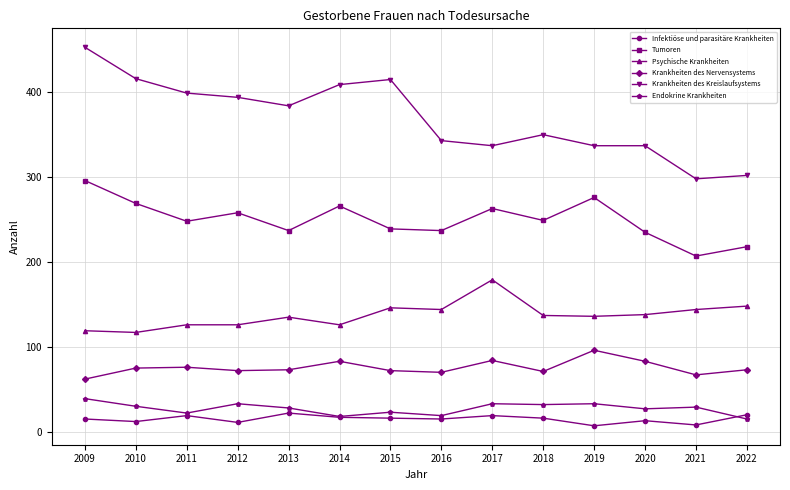

The value of Krankheiten des Nervensystems at 2021 is 67. True or false?

True